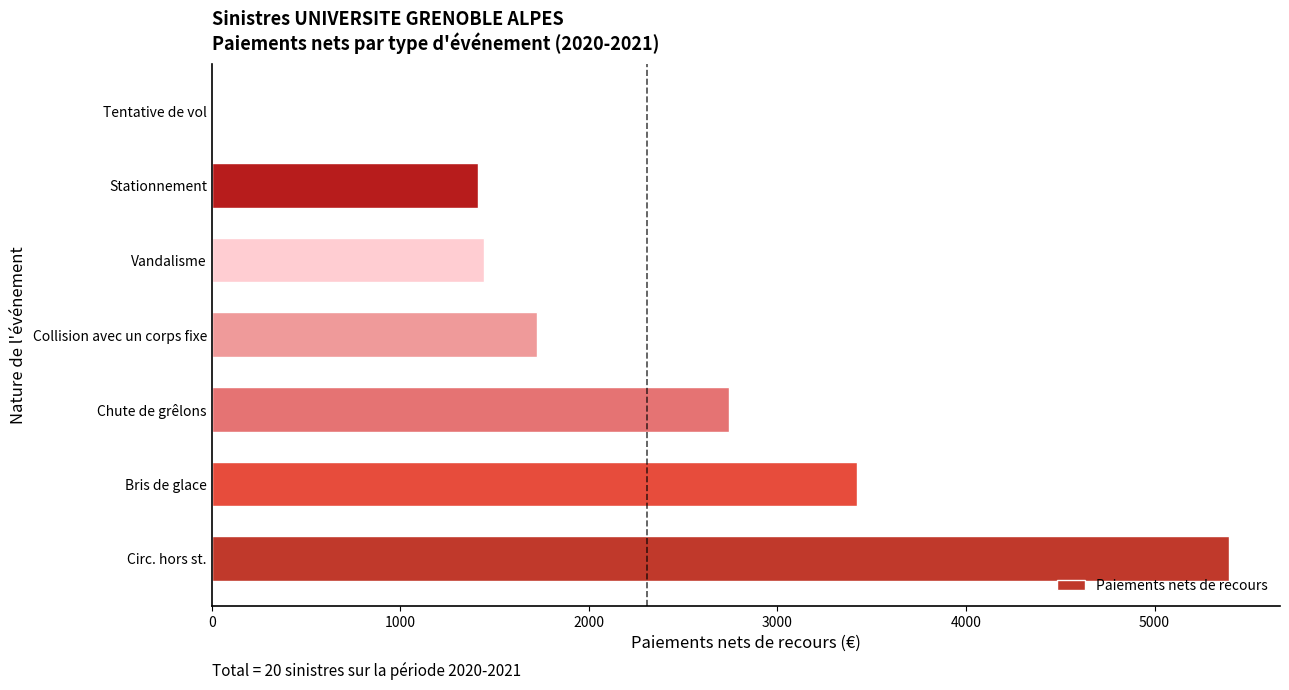

What is the maximum value shown in the chart?

5395.7